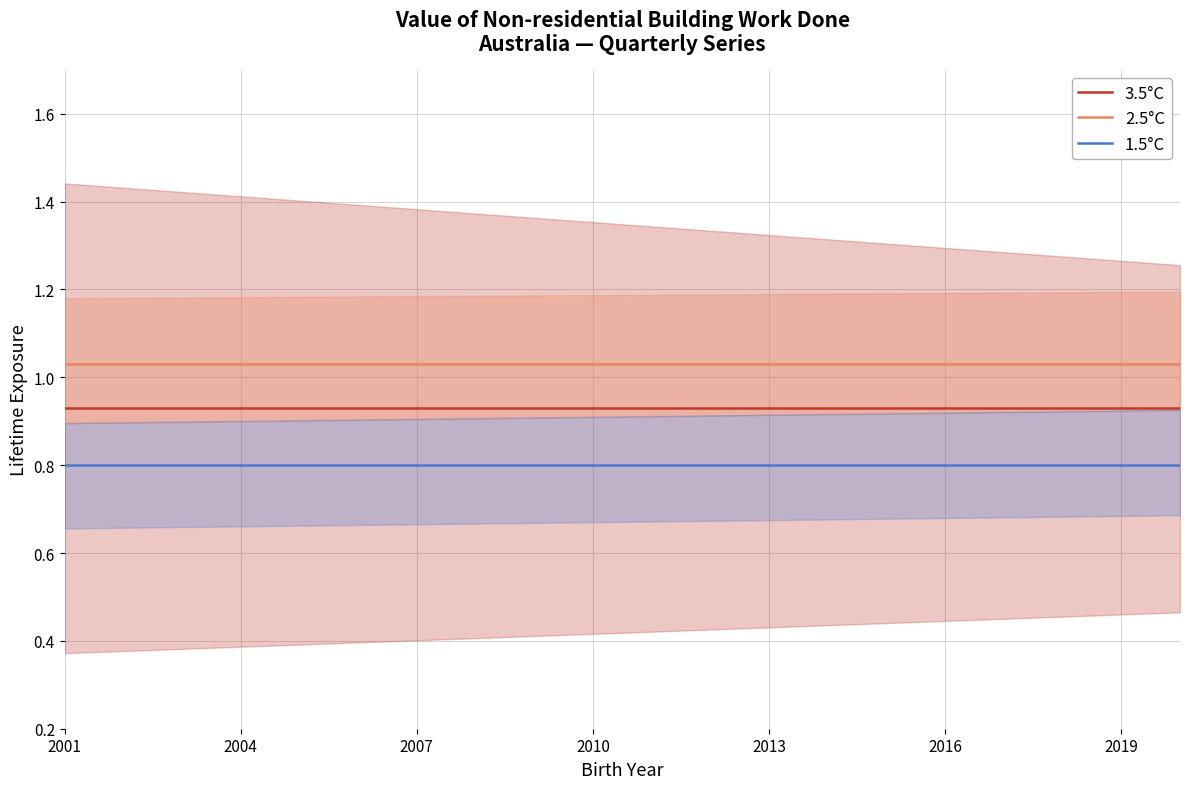

What is the value of the 1.5°C point at the 18th from the left?

0.8